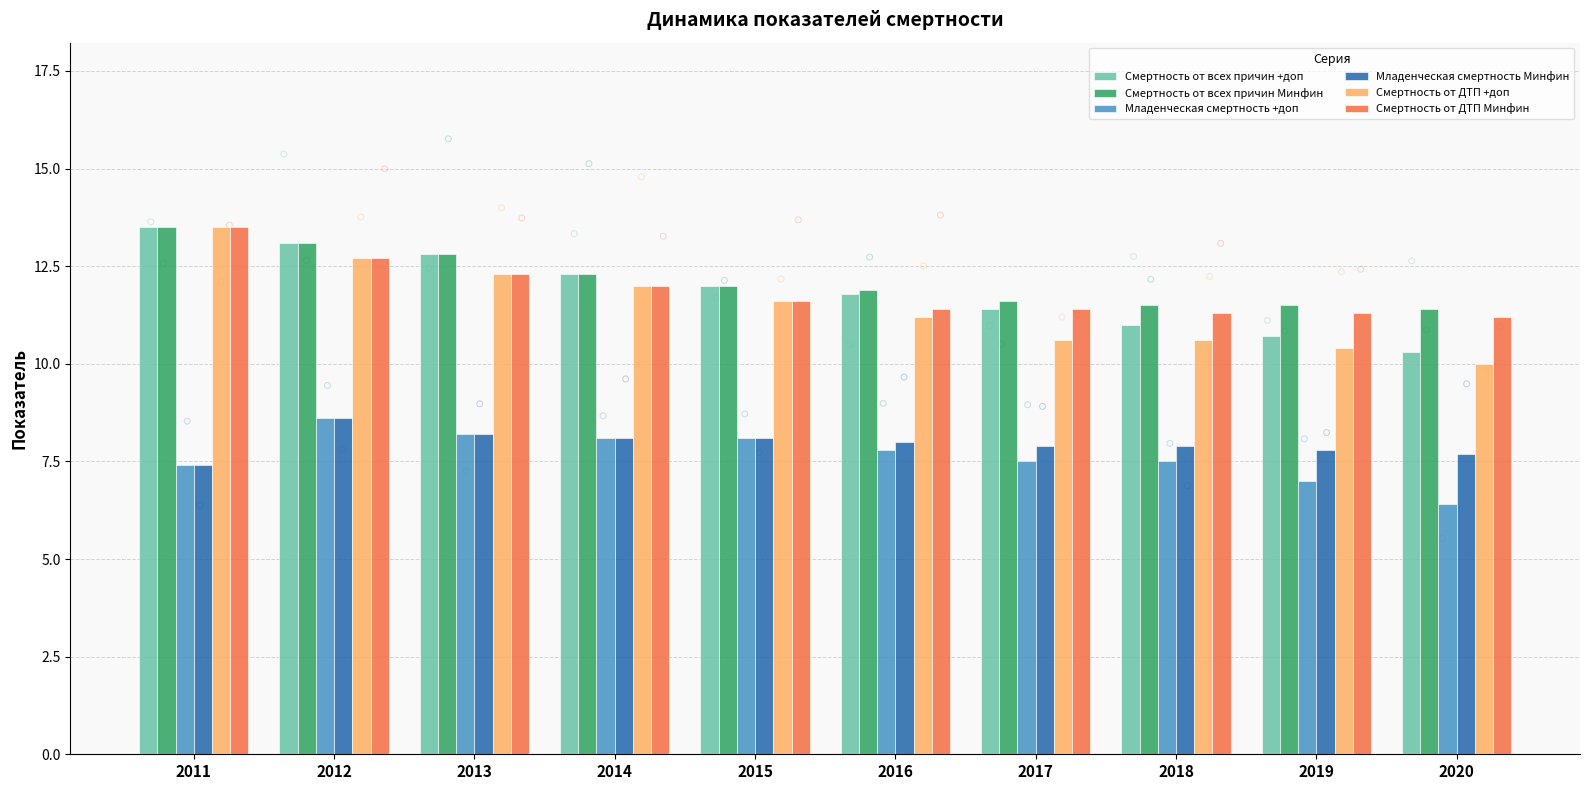

At how many categories does at least one series exceed 12?

4